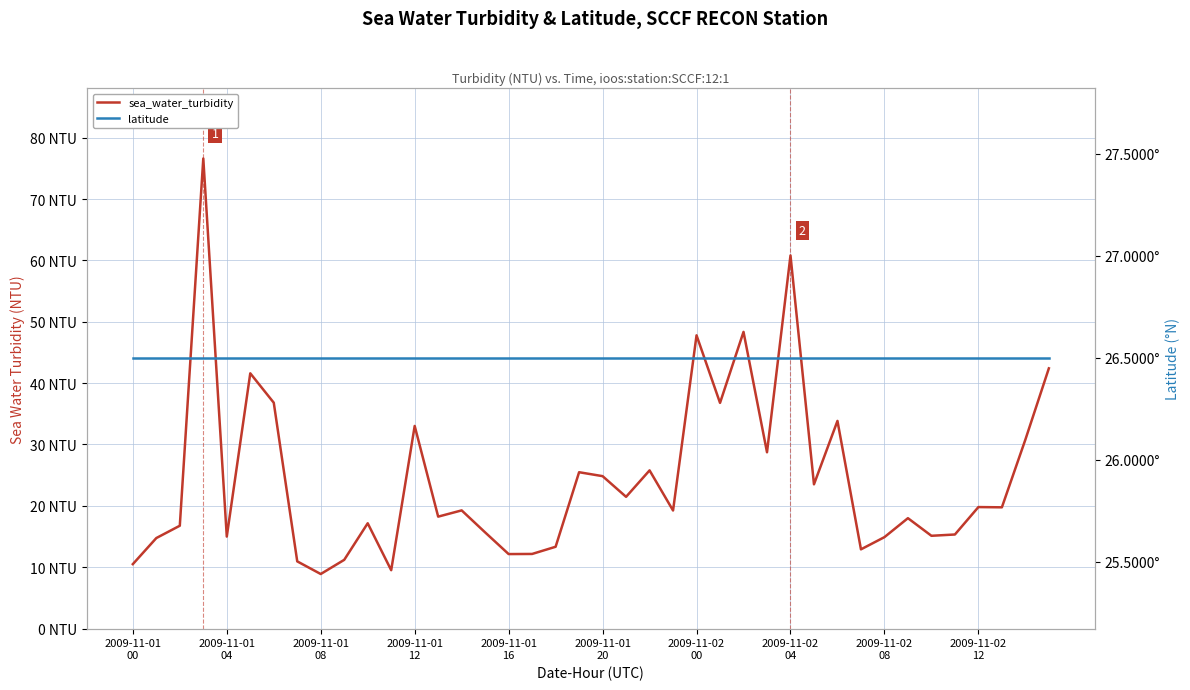

At which label does latitude reach its minimum?

2009-11-01
00